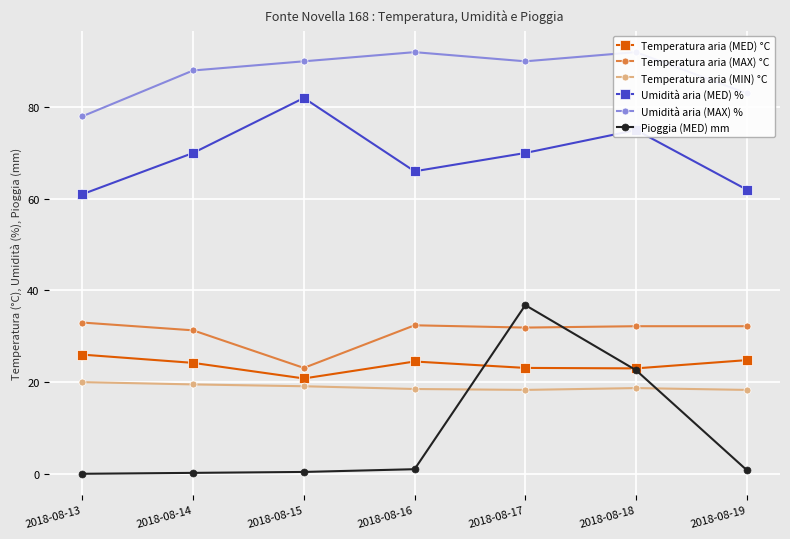

At which category does Temperatura aria (MAX) °C reach its first local valley?

2018-08-15